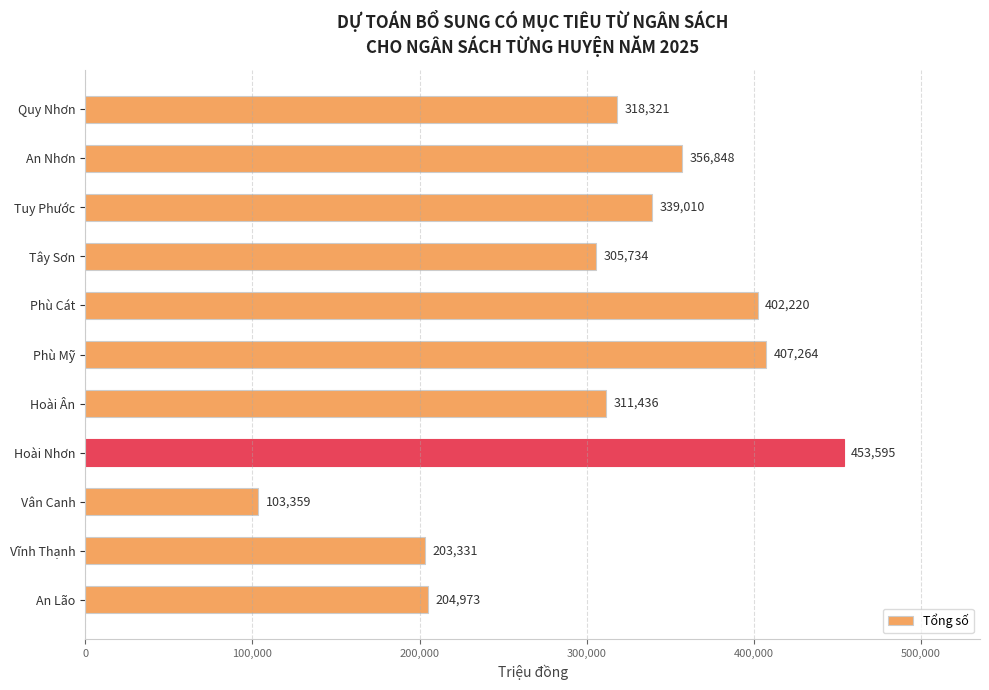

Which category has the lowest value across all series?

Vân Canh